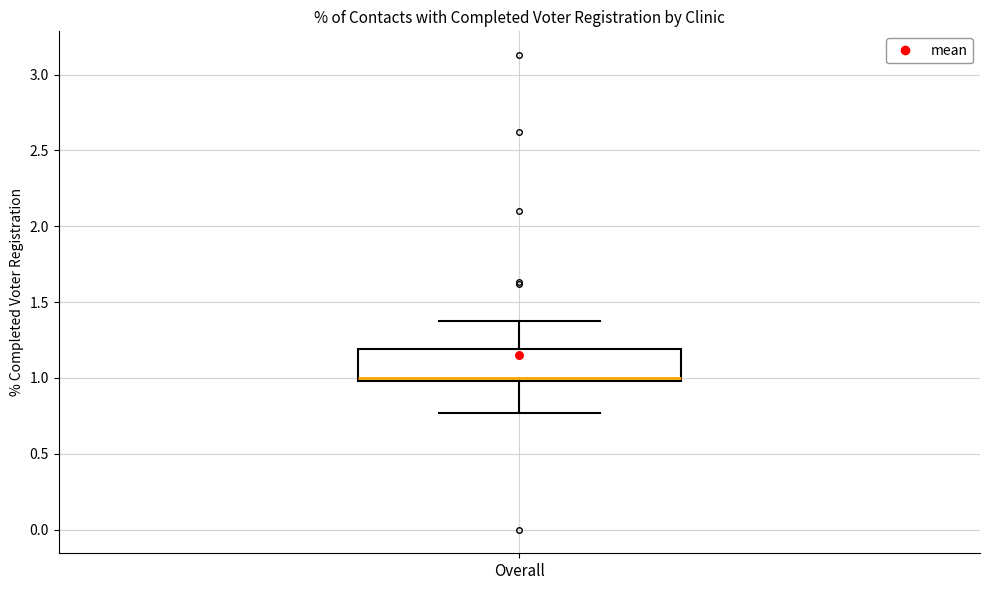

Transcribe this box plot: give where the median line is, the range the box spans, and where the two whiskers end, as read against the y-axis. The values are not printed on the chart, so give them approximately, as read against the axis.

median 1.00 (just above the box's lower edge), box 1.00 to 1.20, whiskers 0.75 to 1.40